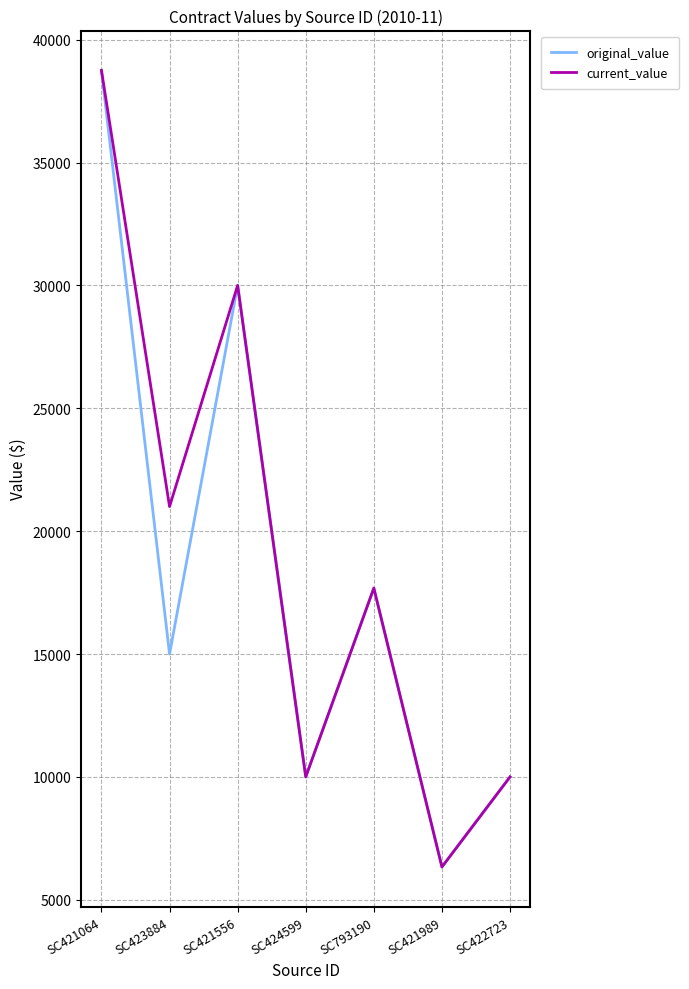

Which label corresponds to the largest value in the chart?

SC421064